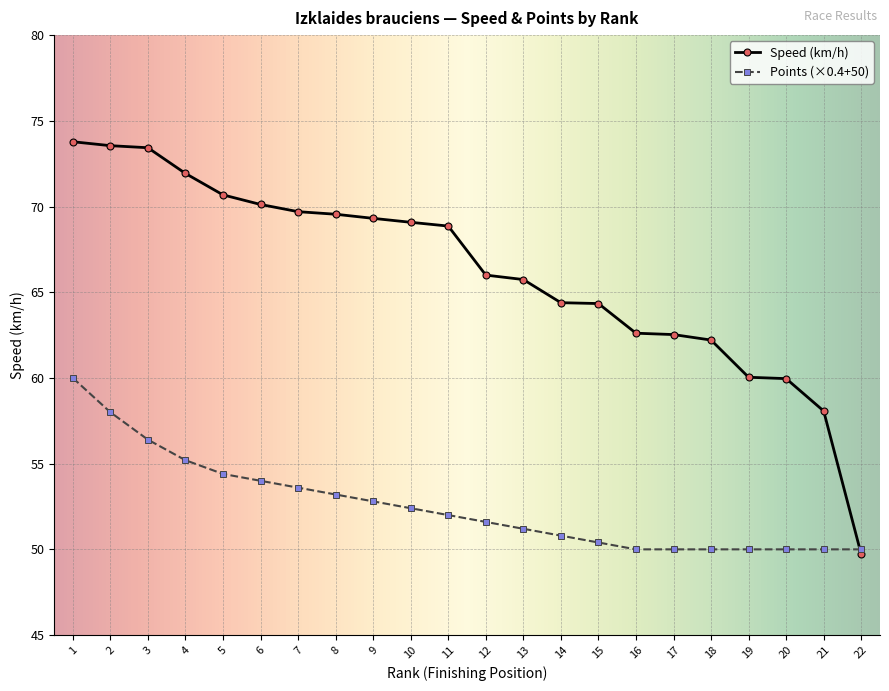

Which series has the largest total across all categories?

Speed (km/h)